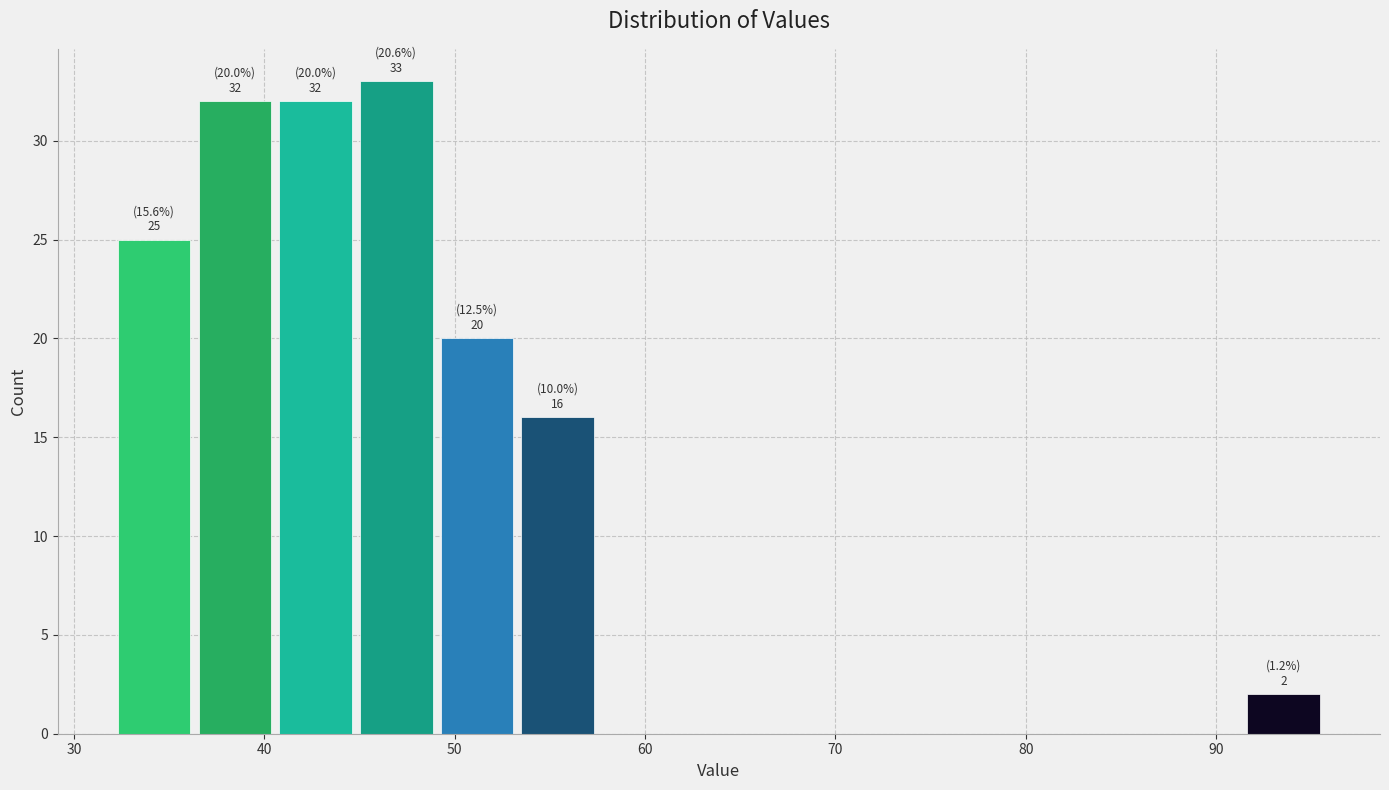

Over which range of the x-axis is the bar tallest?

45 to 49